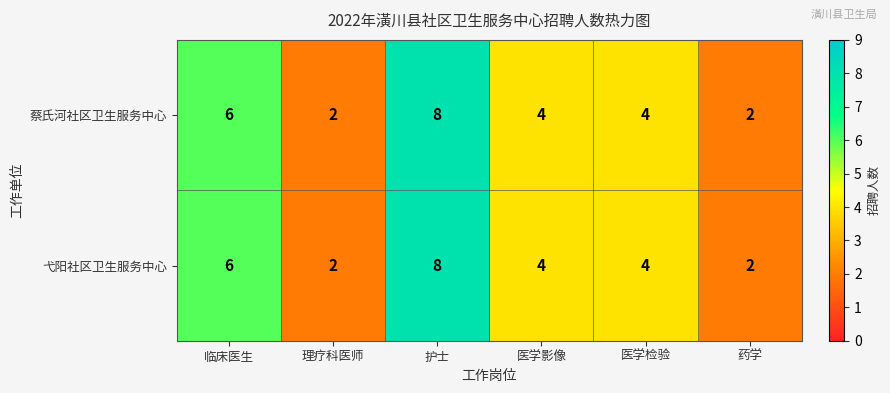

What is the total value across all series at 理疗科医师?

4